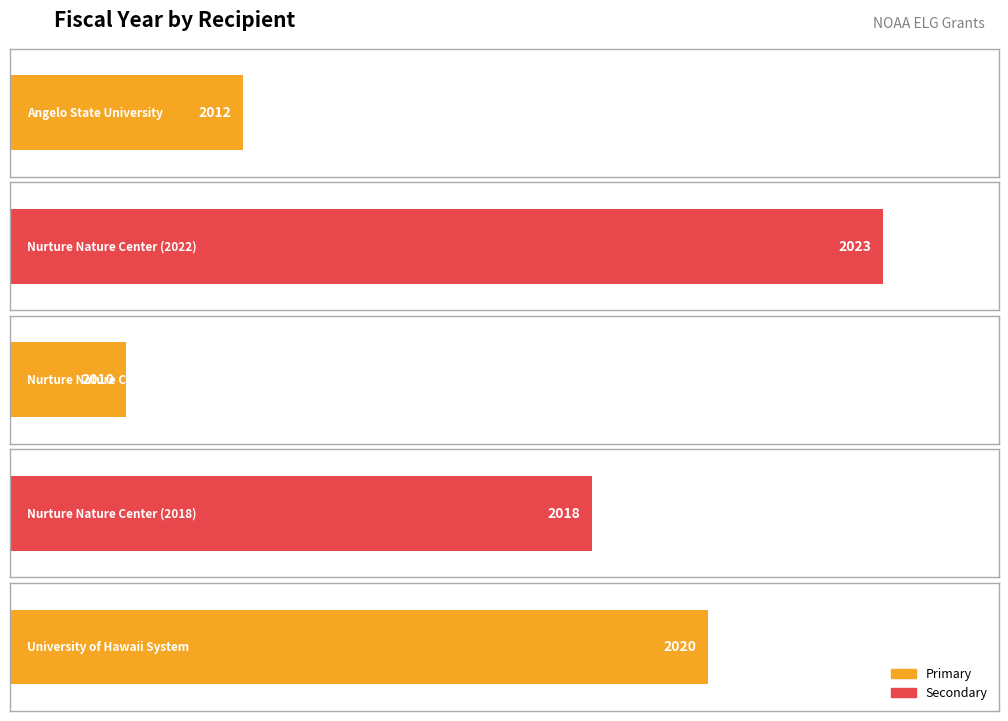

True or false: the data shows 2018 at Nurture Nature Center (2018).

True